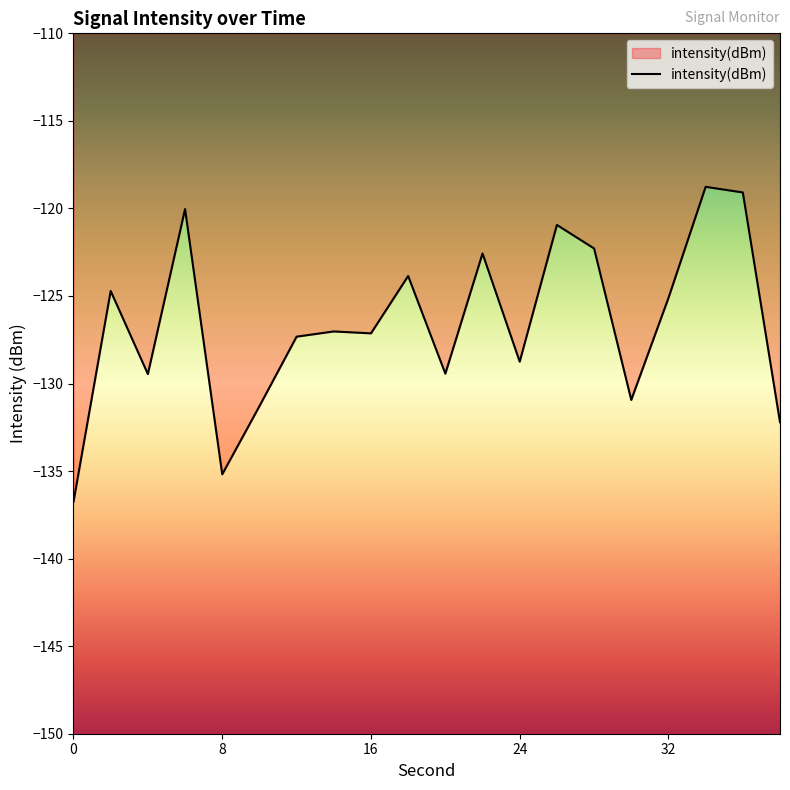

What is the minimum value shown in the chart?

-136.8